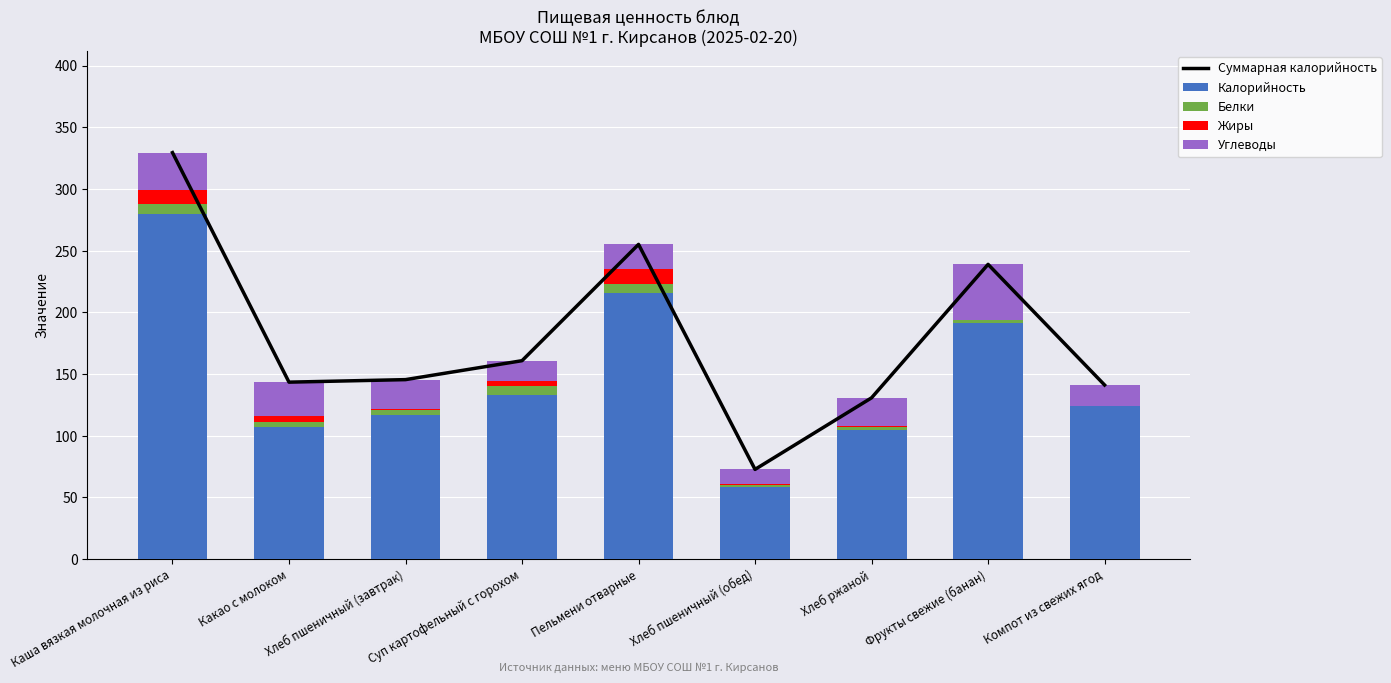

What is the label of the 2nd bar from the right?

Фрукты свежие (банан)